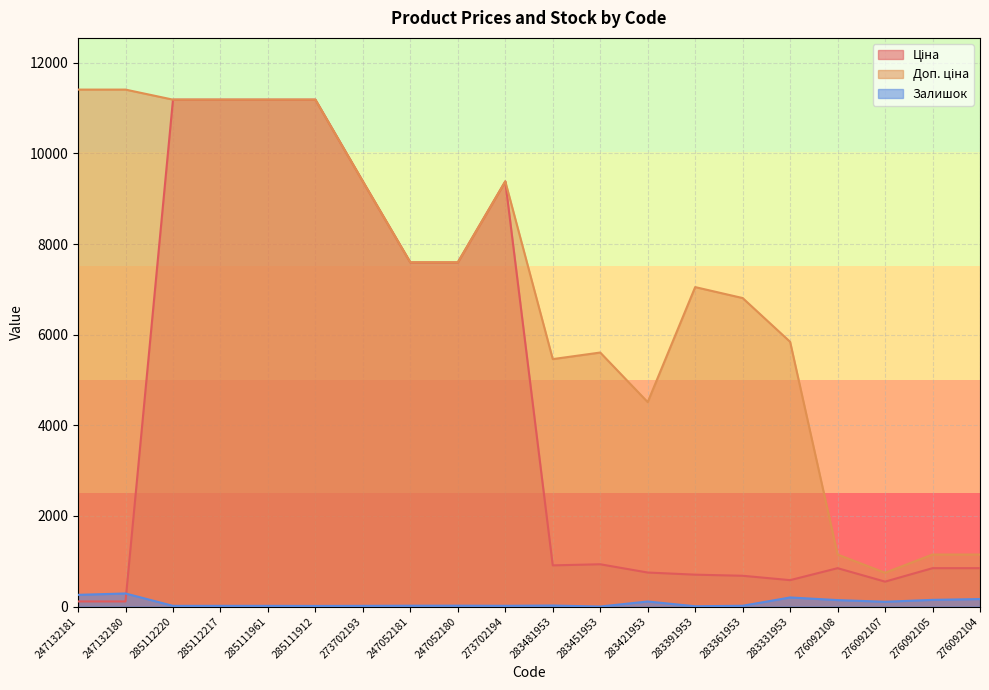

What is the smallest value displayed?

2.0